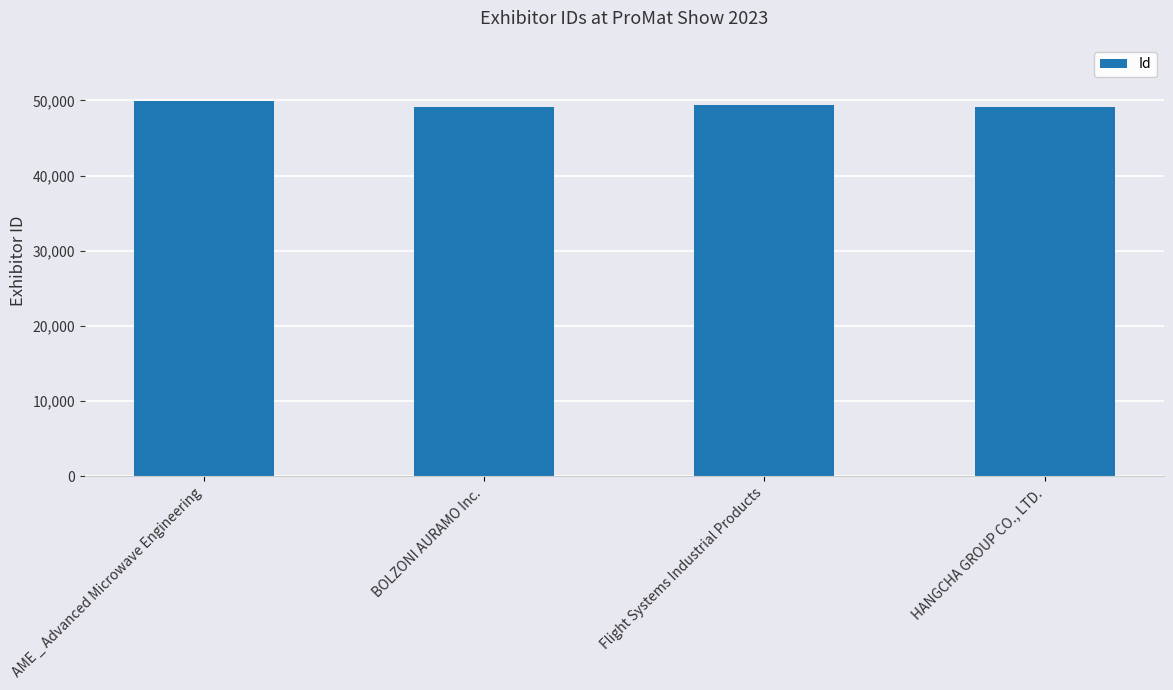

What is the difference between the values at BOLZONI AURAMO Inc. and HANGCHA GROUP CO., LTD.?

15